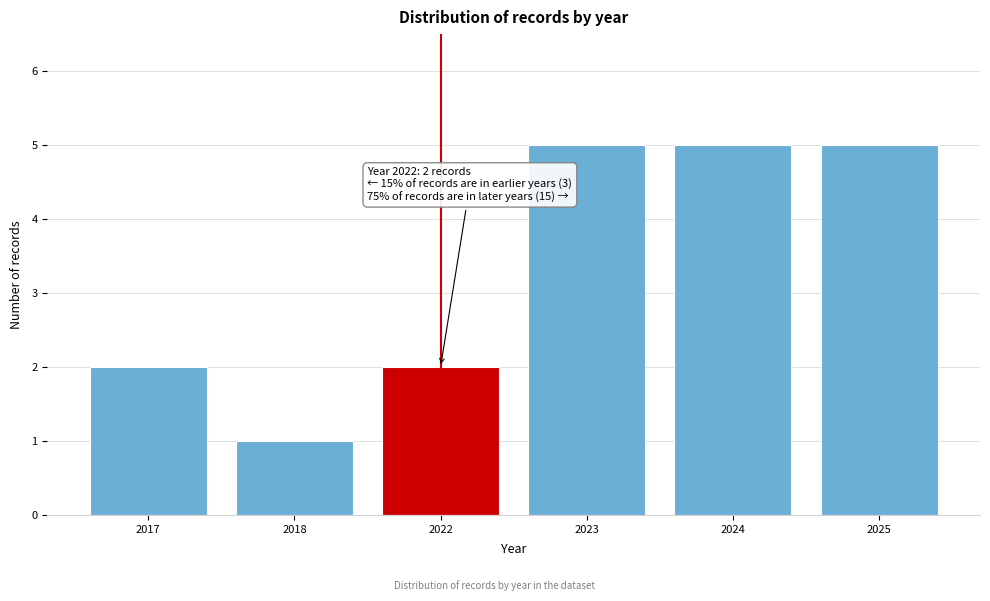

Reading left to right, what are all the values shown in this chart?

2	1	2	5	5	5